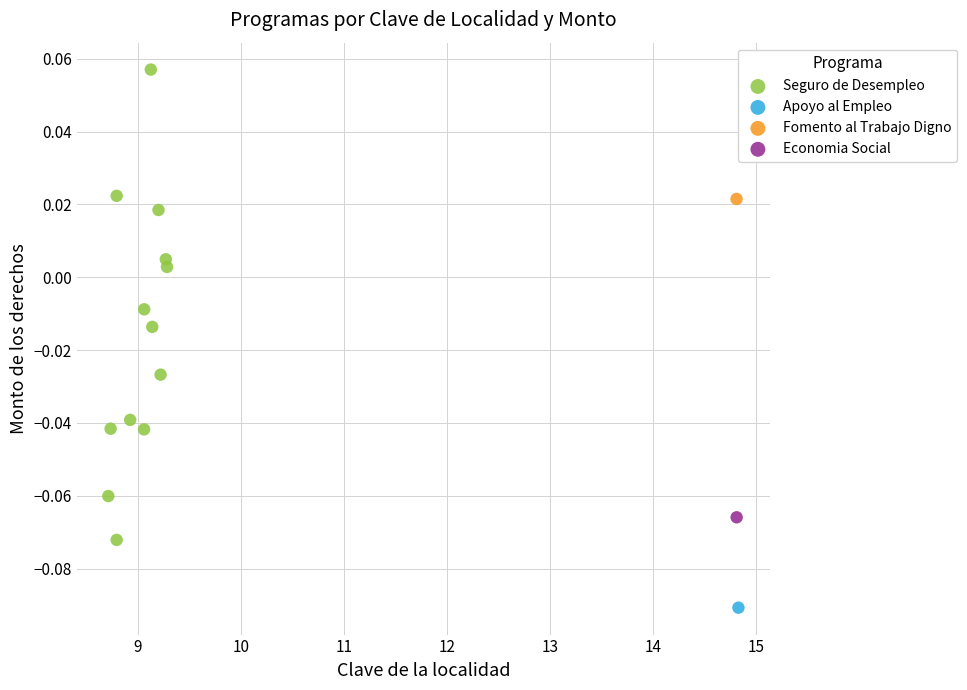

What are all the series names shown in the legend?

Seguro de Desempleo, Apoyo al Empleo, Fomento al Trabajo Digno, Economia Social